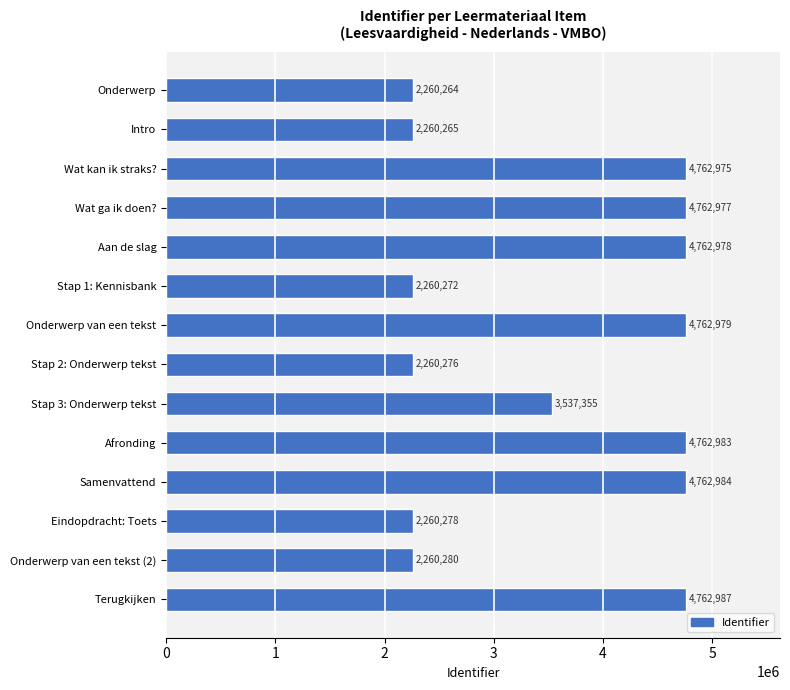

List the labels in order of value, largest first.

Terugkijken, Samenvattend, Afronding, Onderwerp van een tekst, Aan de slag, Wat ga ik doen?, Wat kan ik straks?, Stap 3: Onderwerp tekst, Onderwerp van een tekst (2), Eindopdracht: Toets, Stap 2: Onderwerp tekst, Stap 1: Kennisbank, Intro, Onderwerp